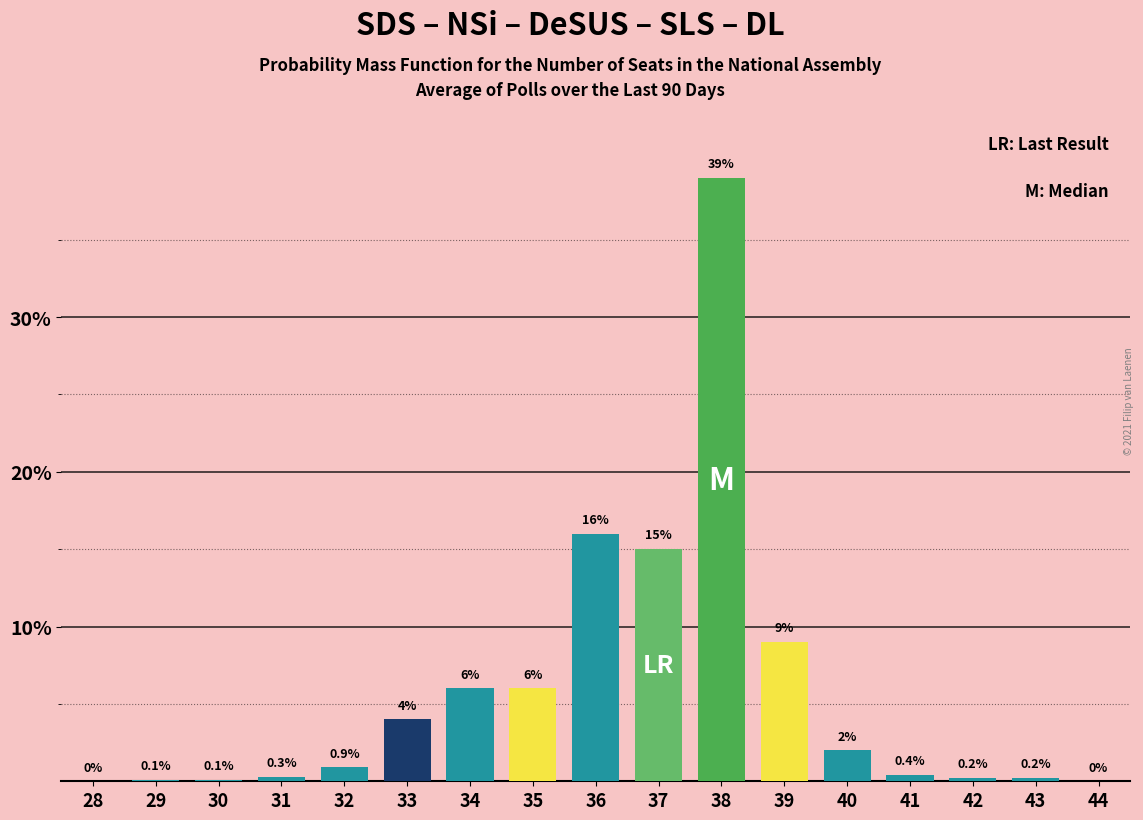

Reading right to left, what are all the values shown in this chart?

44=0.0	43=0.2	42=0.2	41=0.4	40=2.0	39=9.0	38=39.0	37=15.0	36=16.0	35=6.0	34=6.0	33=4.0	32=0.9	31=0.3	30=0.1	29=0.1	28=0.0